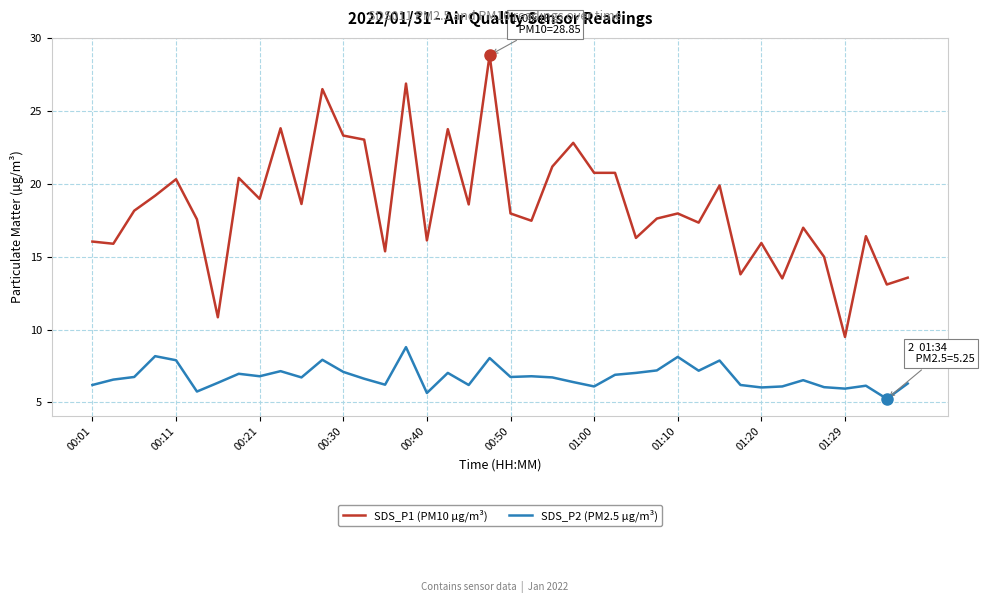

Which series has the largest total across all categories?

SDS_P1 (PM10 µg/m³)